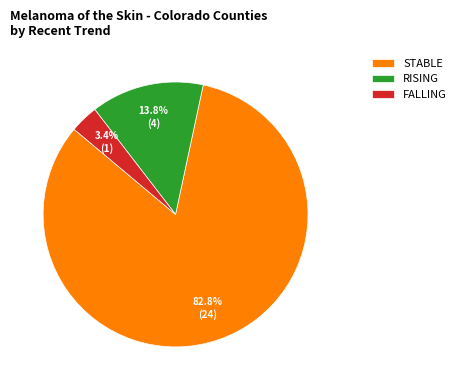

Which category has the smallest portion of the pie?

FALLING